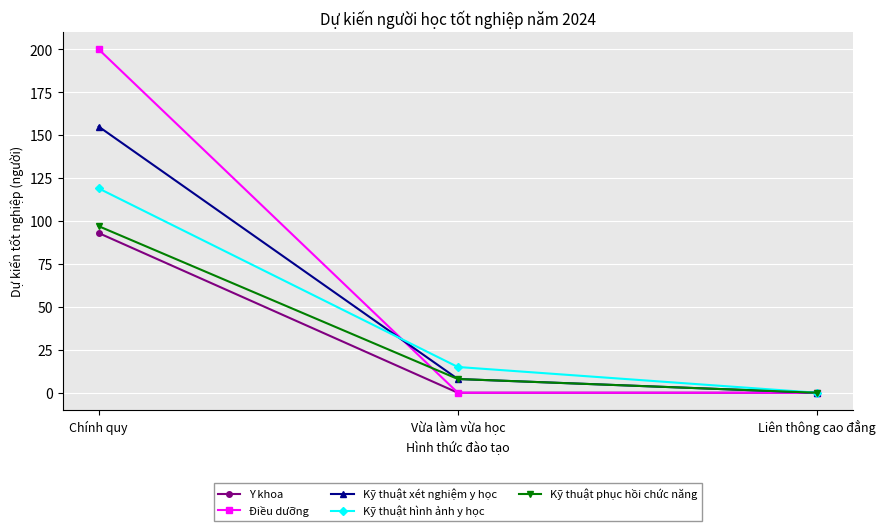

What is the sum of all Điều dưỡng values?

200